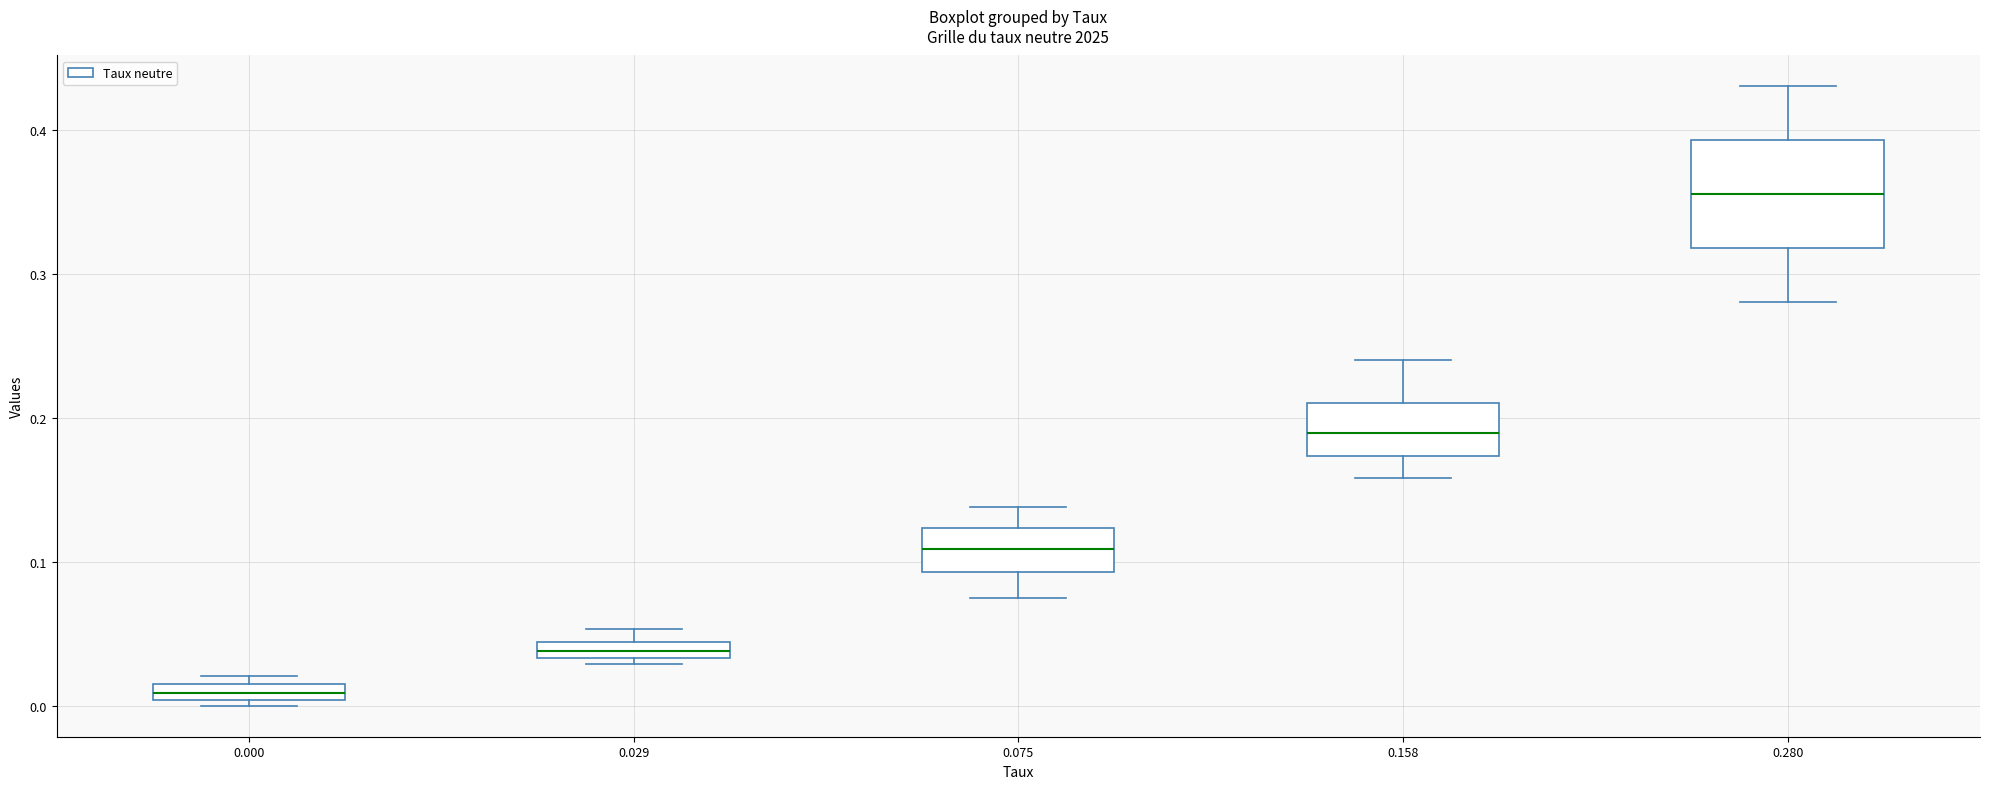

Where is the upper edge of the box at x = 0.000 on the y-axis? The values are not printed on the chart, so give them approximately, as read against the axis.

0.02